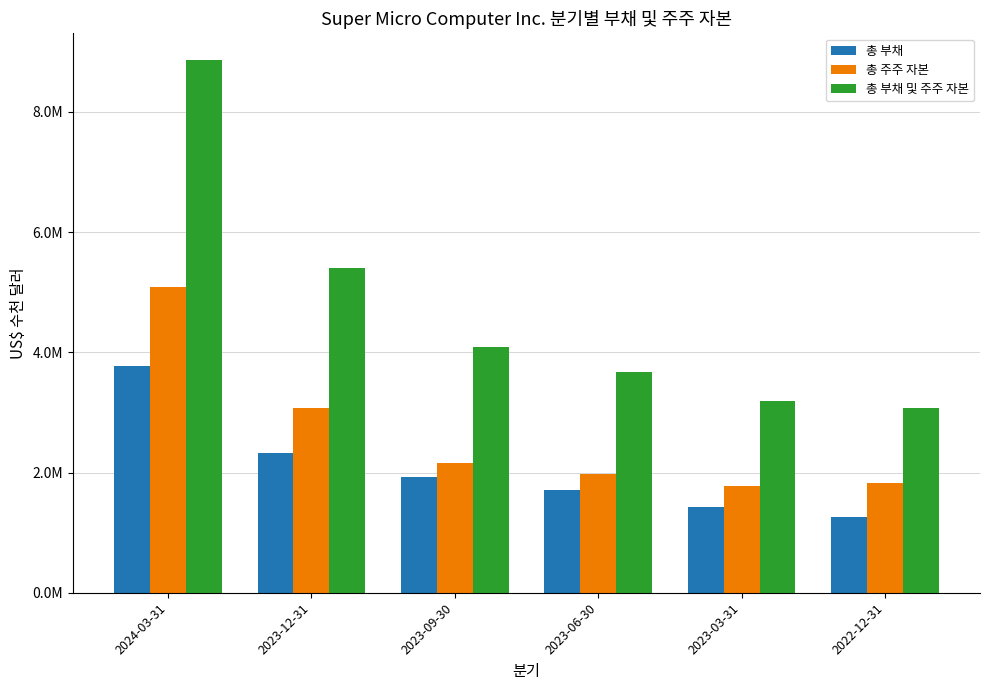

List the series in order of their overall mean, lowest first.

총 부채, 총 주주 자본, 총 부채 및 주주 자본